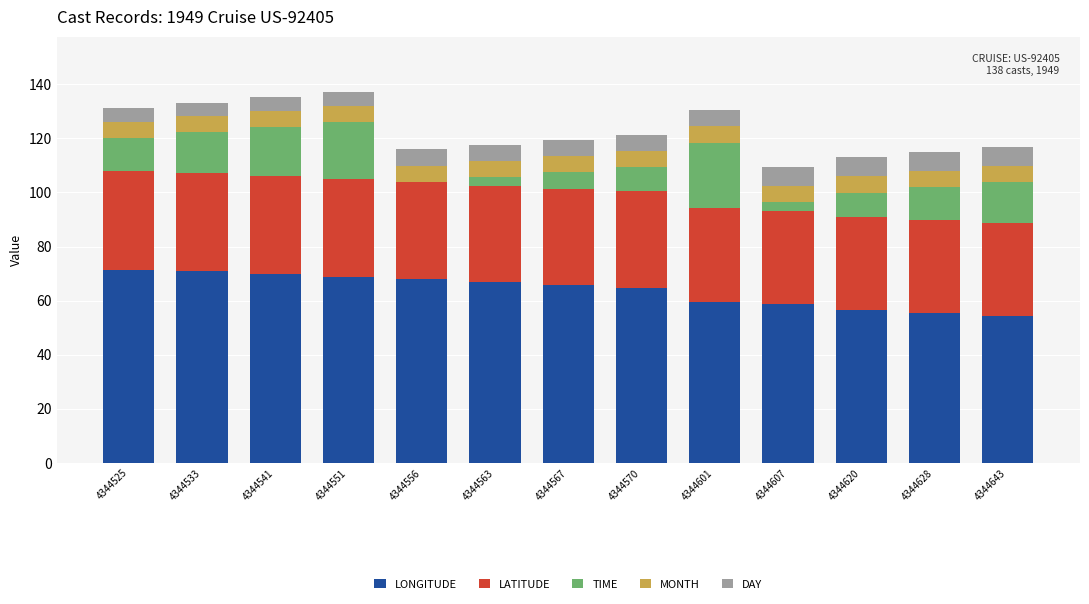

True or false: LONGITUDE has a value of 55.6 at 4344628.

True